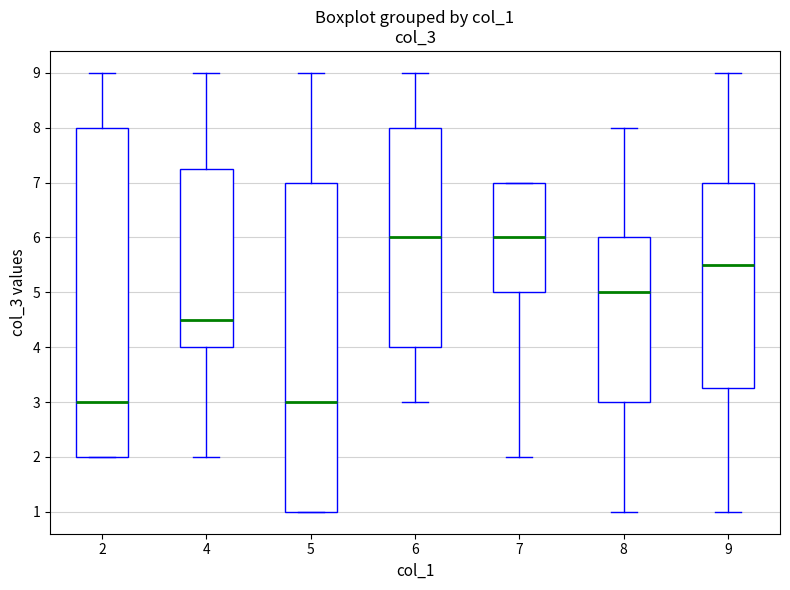

Reading left to right, transcribe this box plot: for each box, give where its median line is, the range the box spans, and where its two whiskers end, as read against the y-axis. The values are not printed on the chart, so give them approximately, as read against the axis.

2: median 3.0, box 2.0 to 8.0, whiskers 2.0 to 9.0
4: median 4.5, box 4.0 to 7.3, whiskers 2.0 to 9.0
5: median 3.0, box 1.0 to 7.0, whiskers 1.0 to 9.0
6: median 6.0, box 4.0 to 8.0, whiskers 3.0 to 9.0
7: median 6.0, box 5.0 to 7.0, whiskers 2.0 to 7.0
8: median 5.0, box 3.0 to 6.0, whiskers 1.0 to 8.0
9: median 5.5, box 3.3 to 7.0, whiskers 1.0 to 9.0